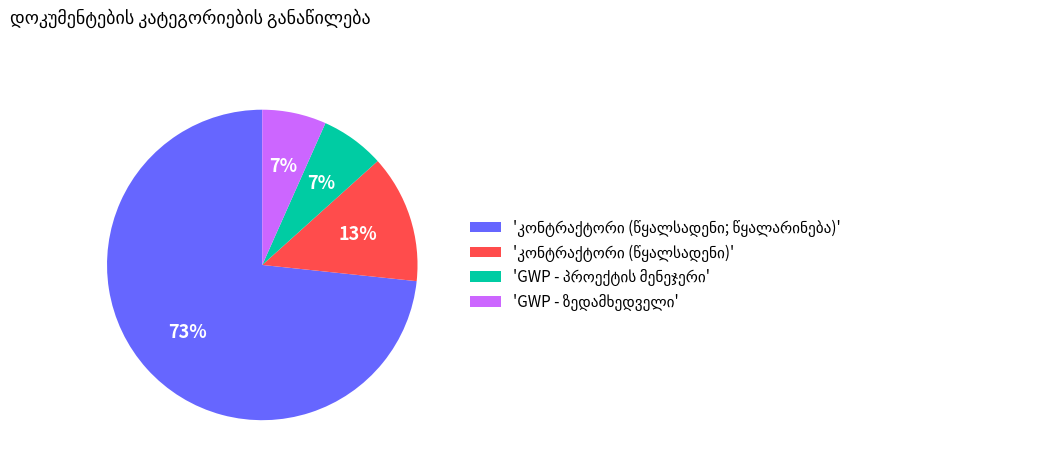

Is there any slice that represents more than half of the pie?

Yes